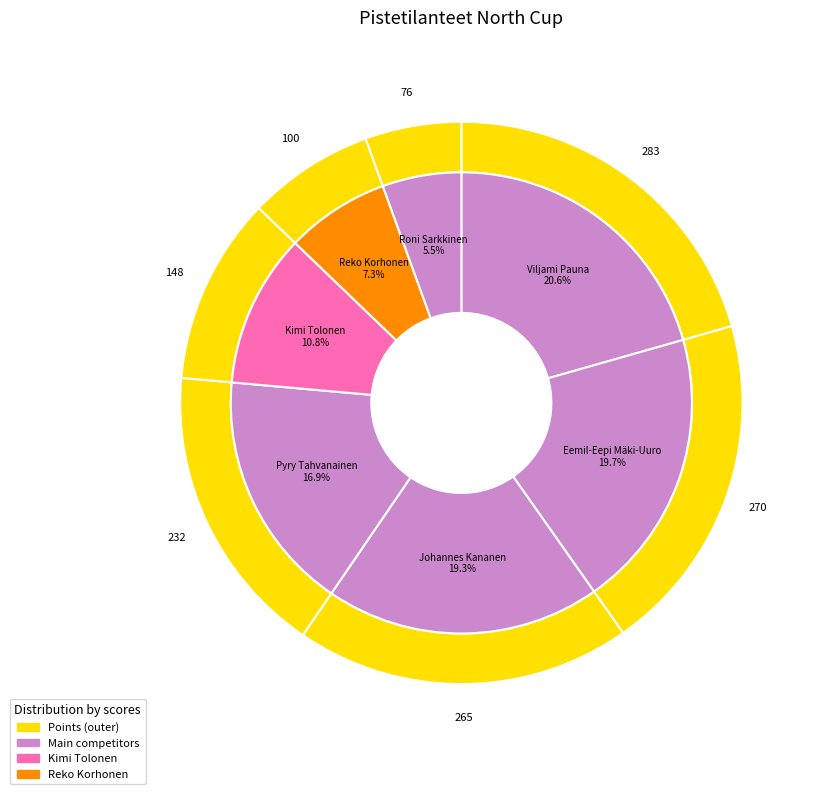

What is the smallest slice in the pie chart?

Roni Sarkkinen